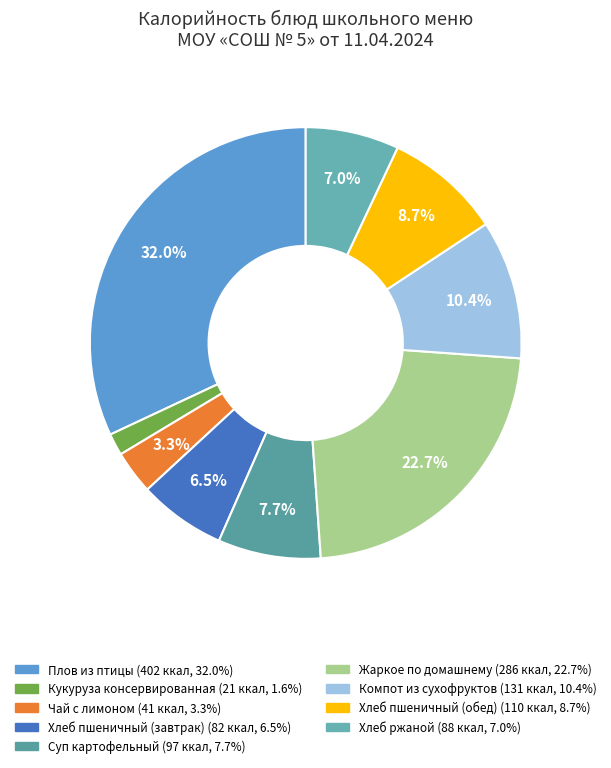

Combined, what portion of the pie is Плов из птицы and Кукуруза консервированная?

33.6%